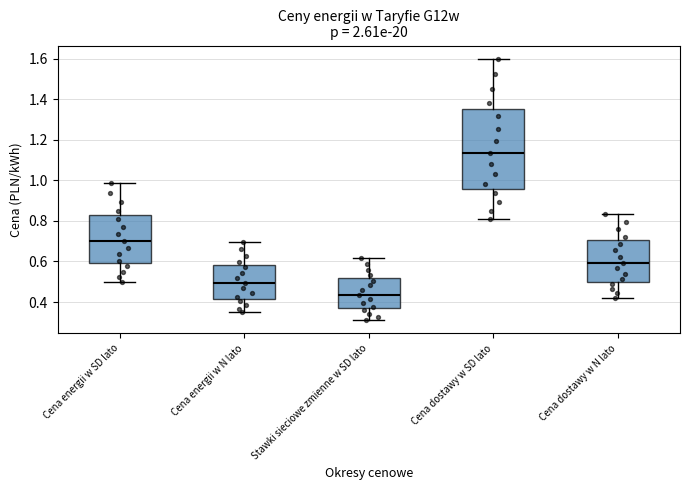

Reading left to right, read every box against the y-axis: the position of its median line, the range the box covers, and the ends of its whiskers. The values are not printed on the chart, so give them approximately, as read against the axis.

Cena energii w SD lato: median 0.70, box 0.60 to 0.84, whiskers 0.50 to 0.98
Cena energii w N lato: median 0.50, box 0.42 to 0.58, whiskers 0.36 to 0.70
Stawki sieciowe zmienne w SD lato: median 0.44, box 0.36 to 0.52, whiskers 0.32 to 0.62
Cena dostawy w SD lato: median 1.14, box 0.96 to 1.34, whiskers 0.80 to 1.60
Cena dostawy w N lato: median 0.60, box 0.50 to 0.70, whiskers 0.42 to 0.84